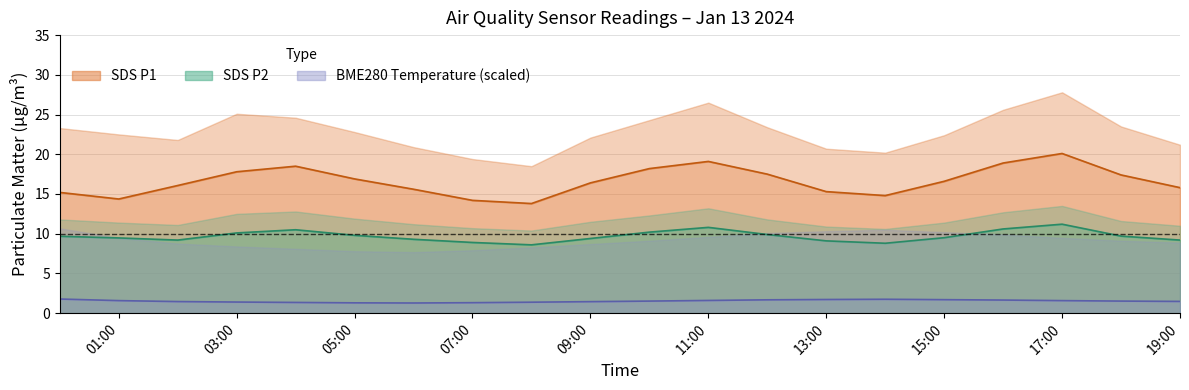

True or false: SDS_P2_mean and SDS_P1_mean cross at least once.

False